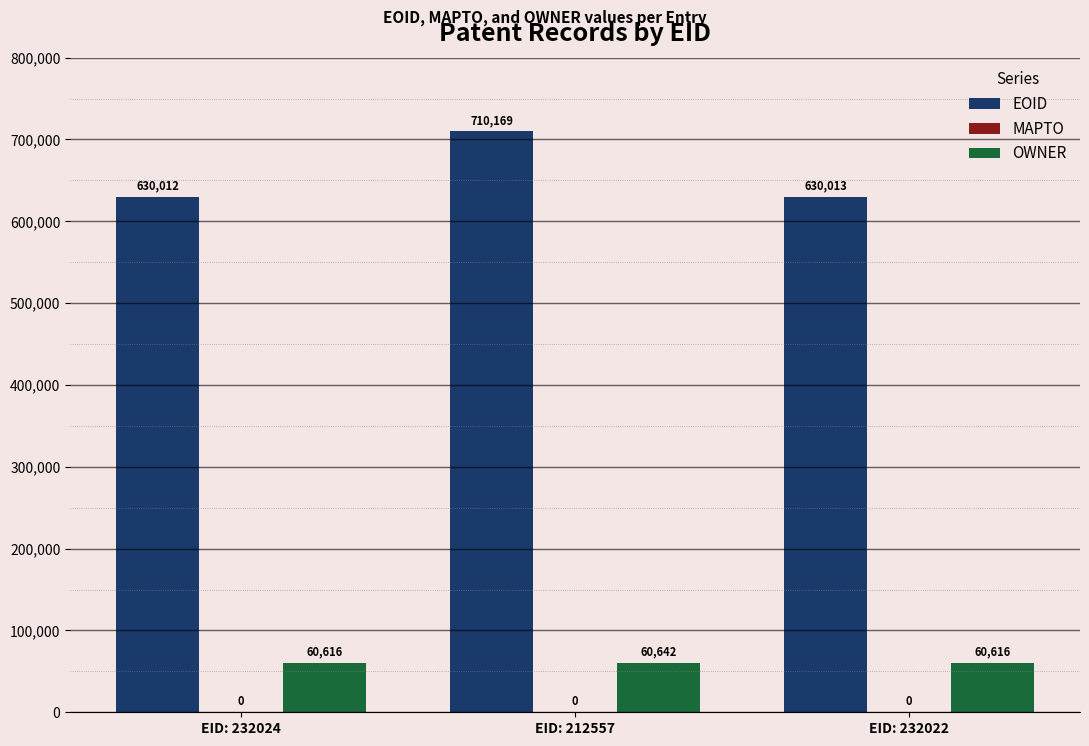

At which label does EOID first exceed 630013?

EID: 212557